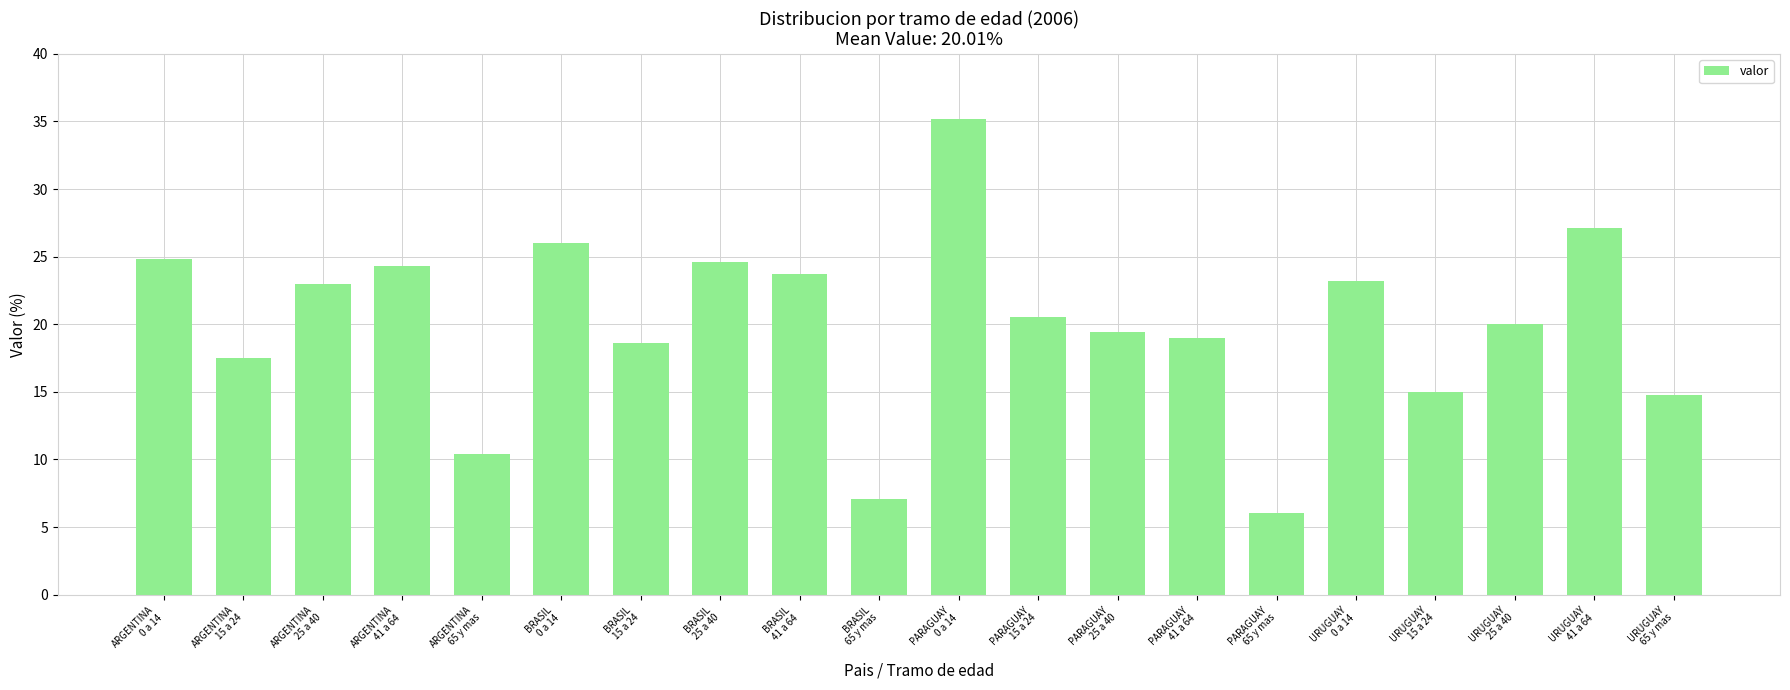

What position from the left is URUGUAY
15 a 24?

17